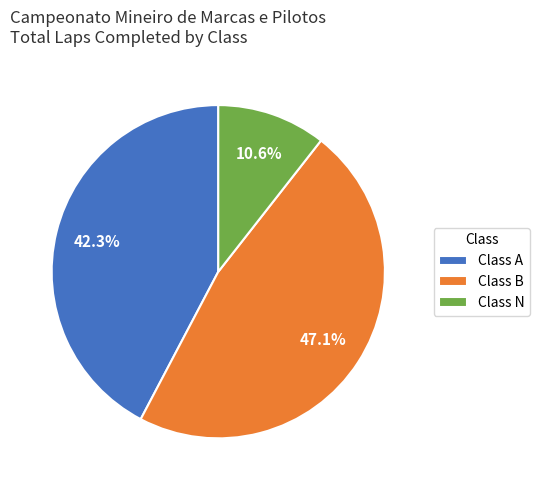

Does any single category account for the majority?

No